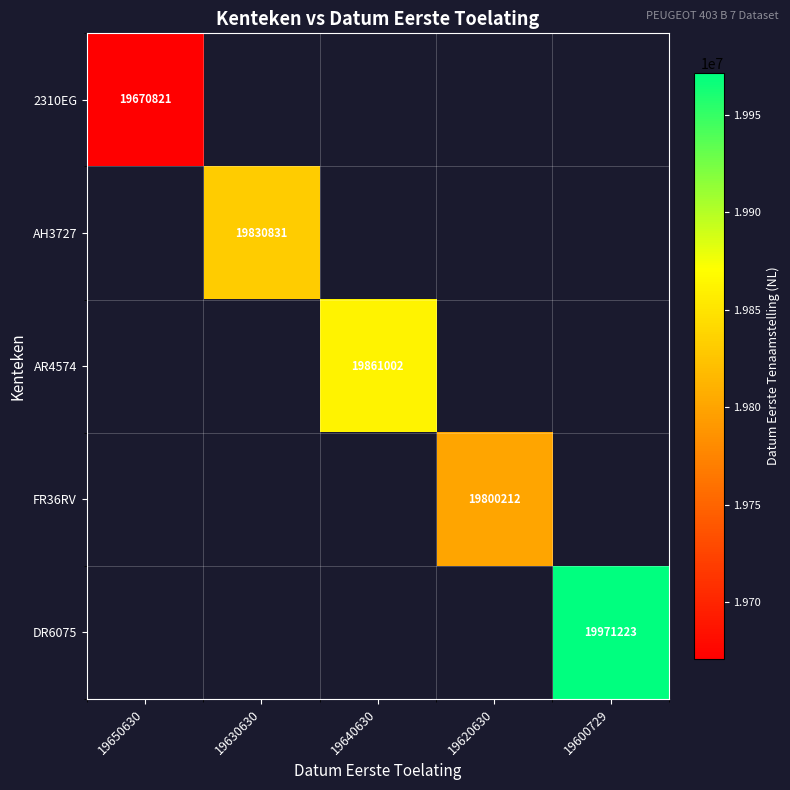

The value of AR4574 at 19640630 is 33613006. True or false?

False